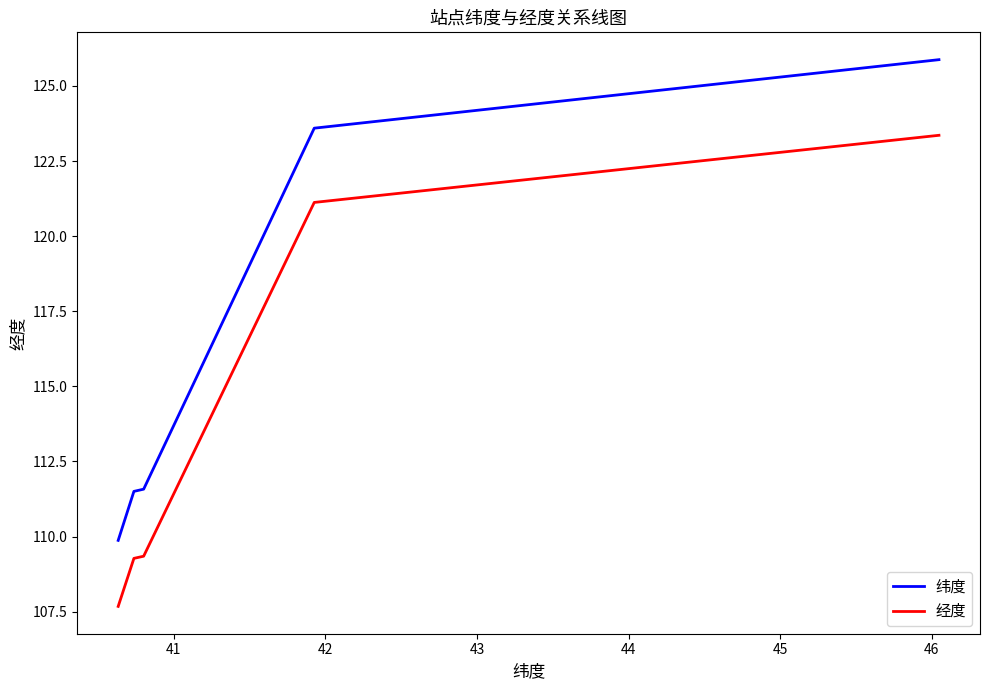

Rank the series by their maximum value, from highest to lowest.

纬度, 经度